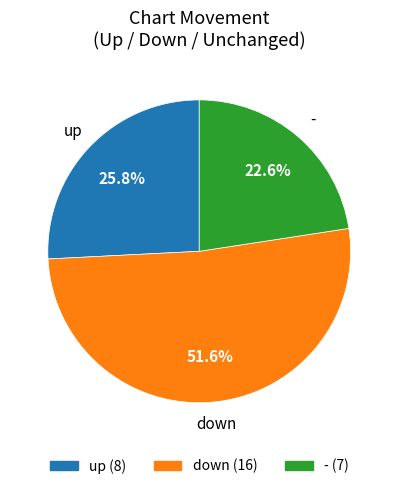

True or false: up accounts for 39% of the total.

False